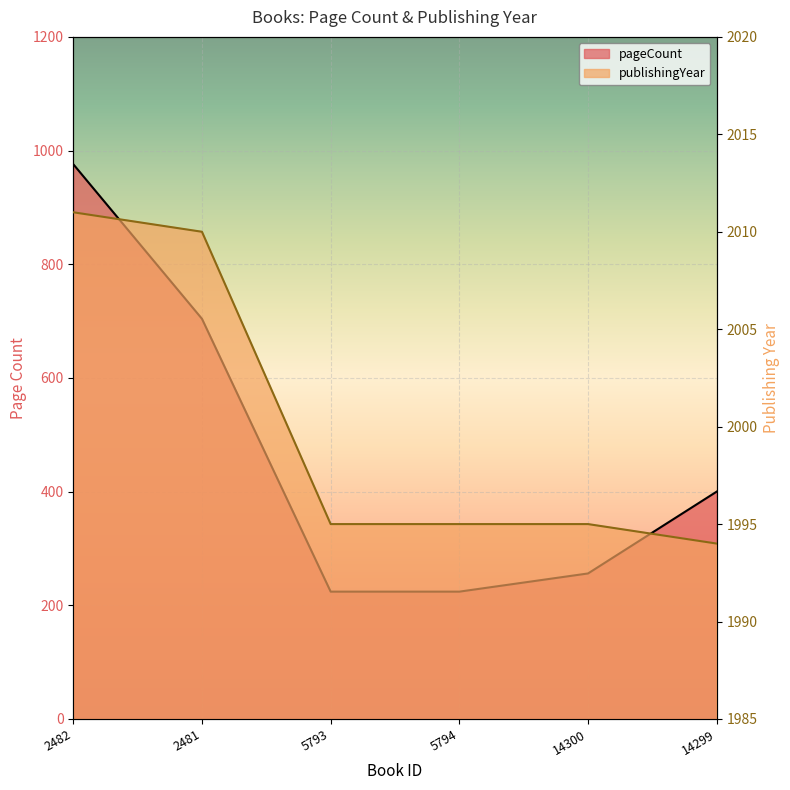

At how many categories does at least one series exceed 334?

6